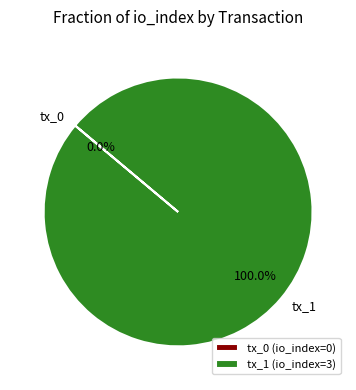

Is it true that tx_1 is 99% of the pie?

False